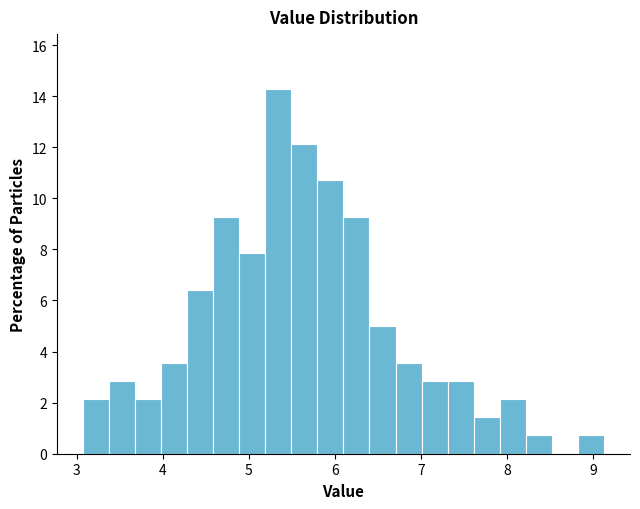

Read against the x-axis, roughly where is the centre of the tallest bar?

5.3